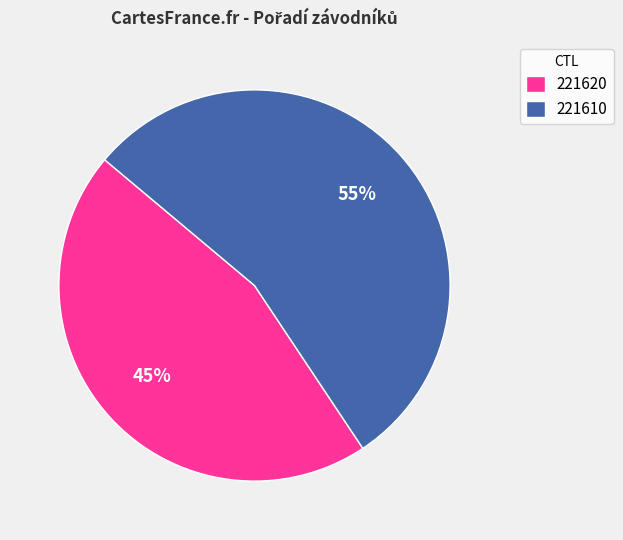

To the nearest percent, what percentage of the pie is 221620?

45%